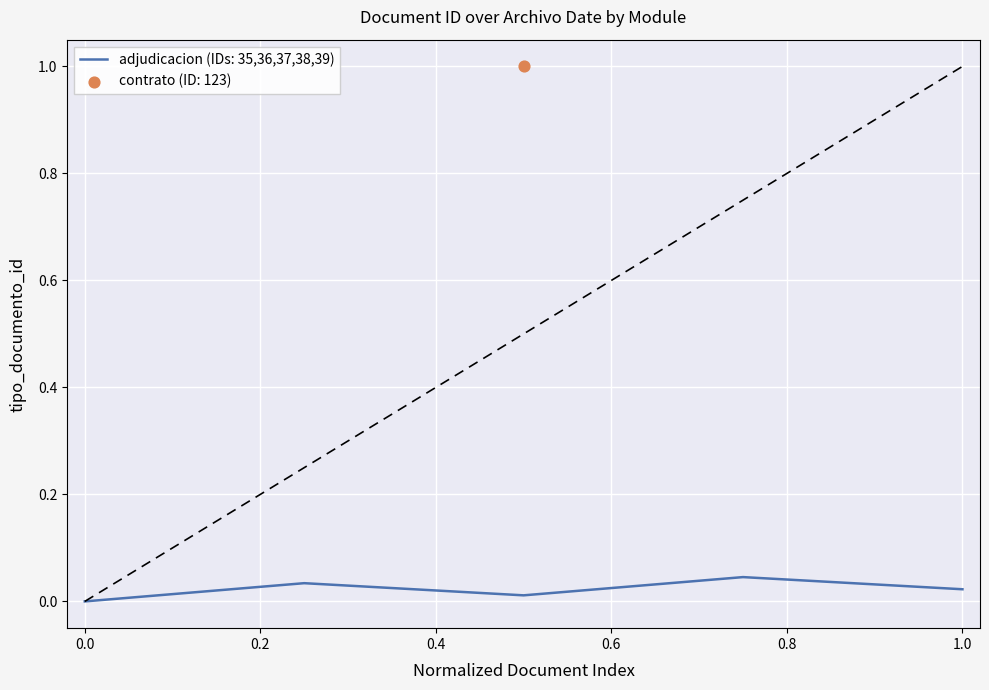

Between 0.2 and −0.2, which is larger?

0.2